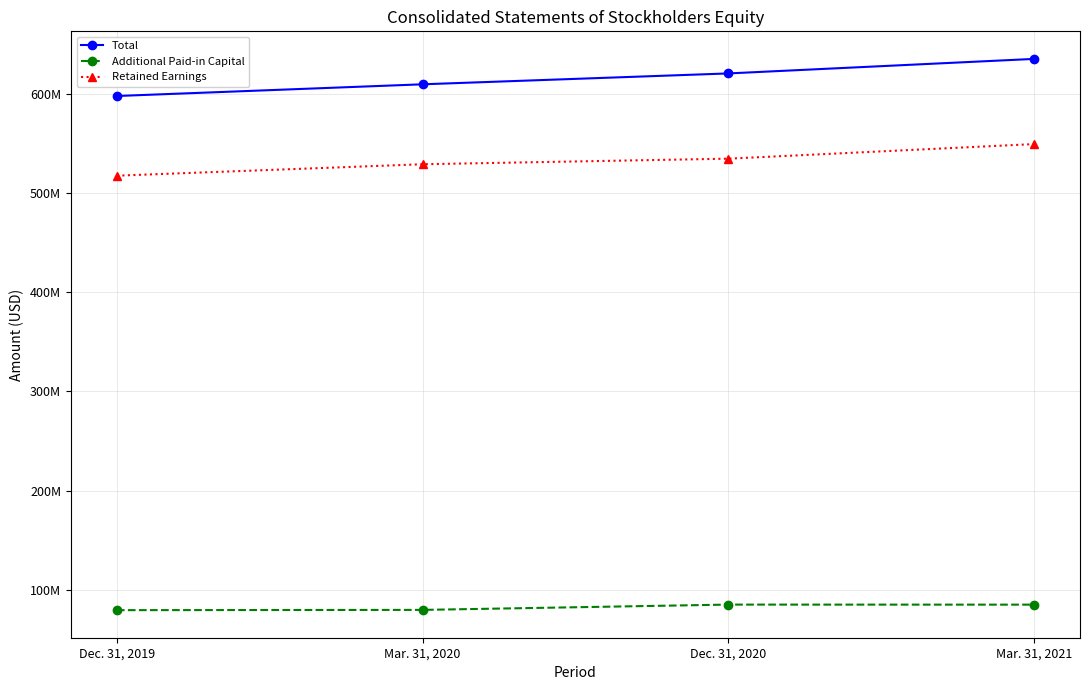

Which series has the largest range (max minus min)?

Total